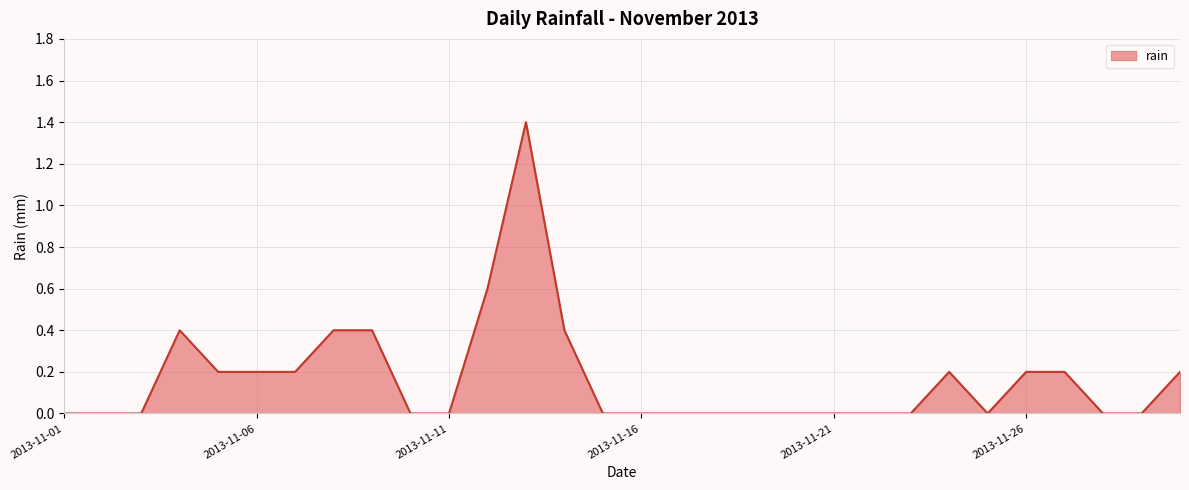

What is the difference between the maximum and minimum values?

1.4